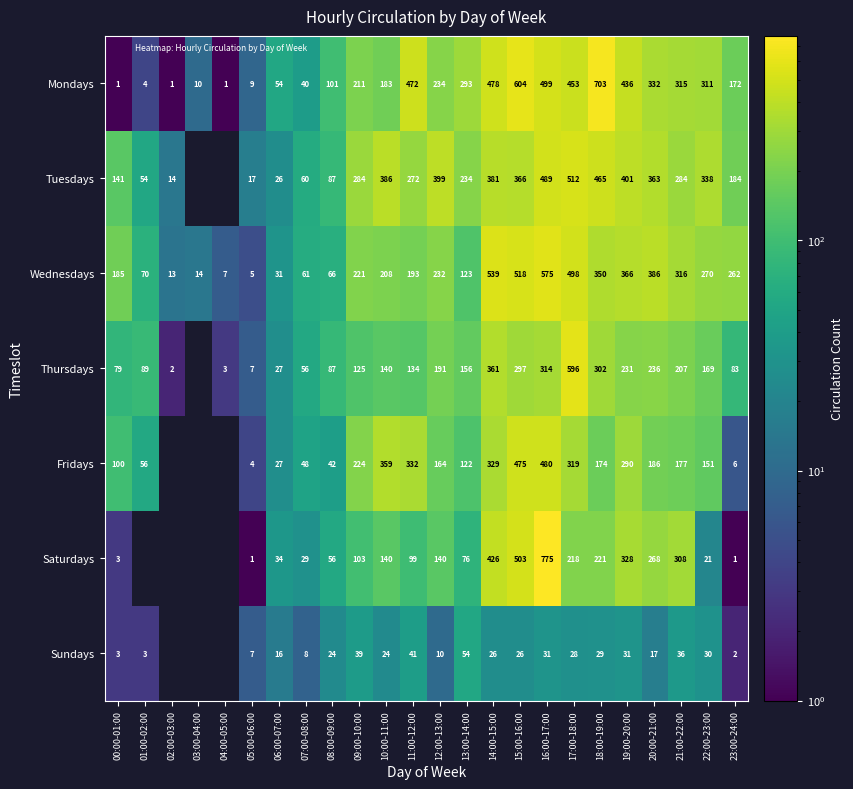

What is the average value of the Saturdays series?

156